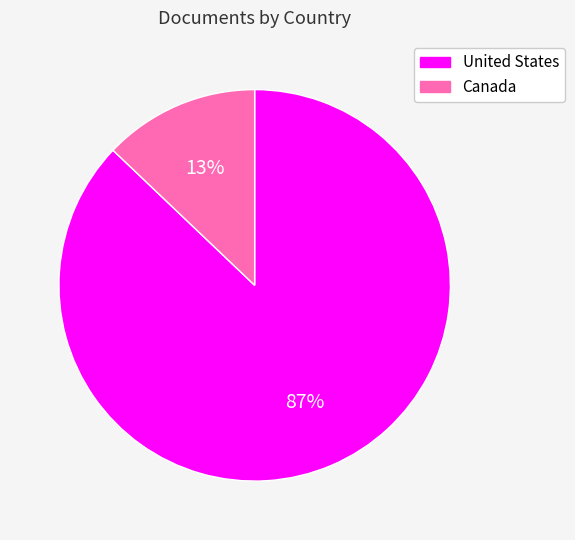

To the nearest percent, what is the average slice percentage?

50%